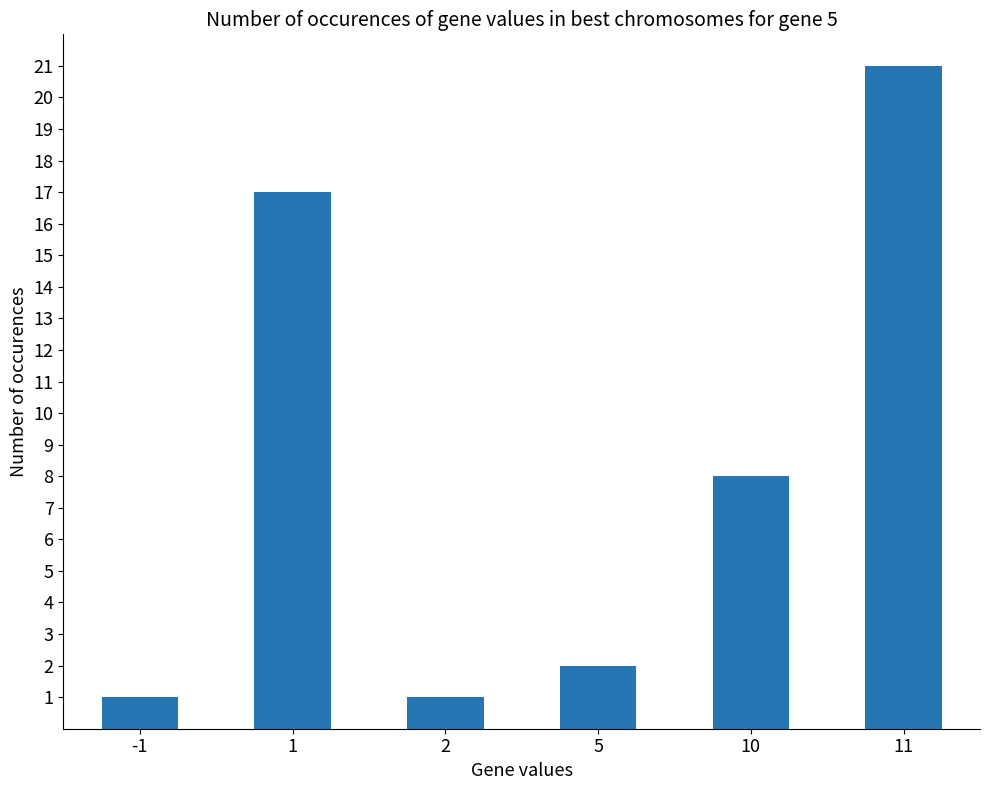

What is the sum of all values?

50